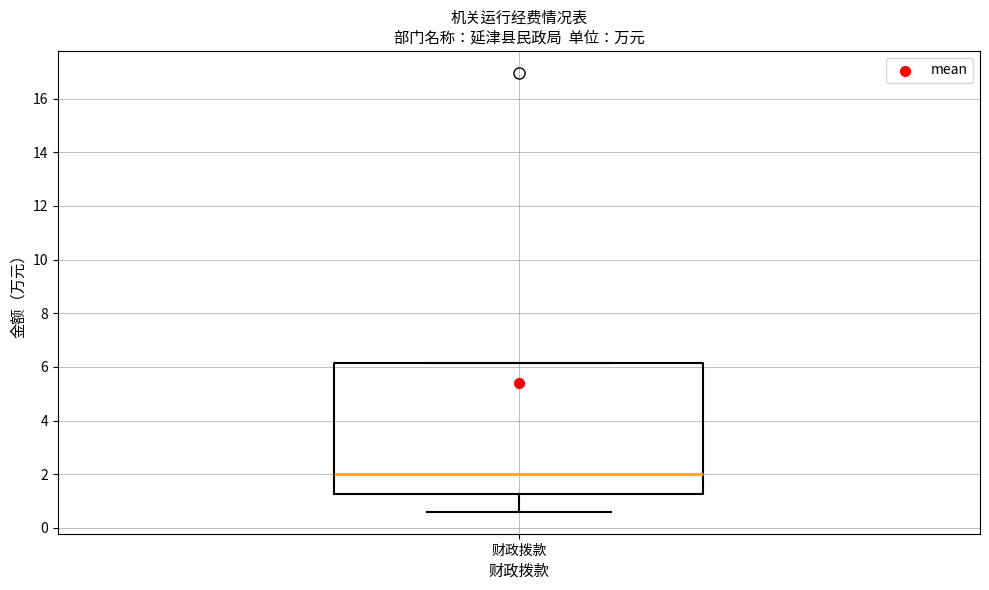

Transcribe this box plot: give where the median line is, the range the box spans, and where the two whiskers end, as read against the y-axis. The values are not printed on the chart, so give them approximately, as read against the axis.

median 2.0, box 1.2 to 6.2, whiskers 0.6 to 6.2